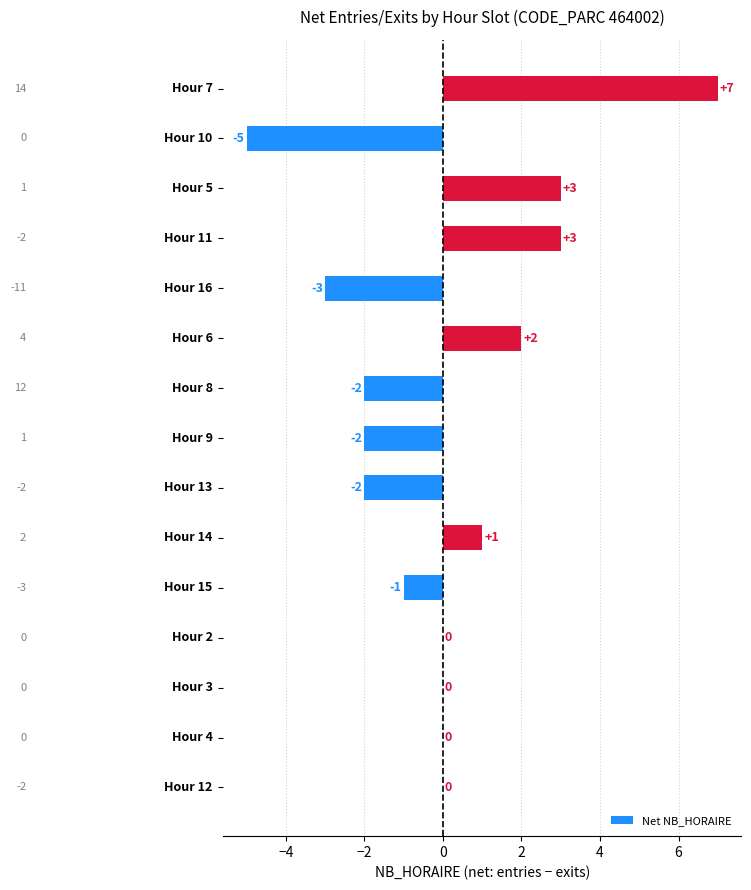

What is the maximum value shown in the chart?

7